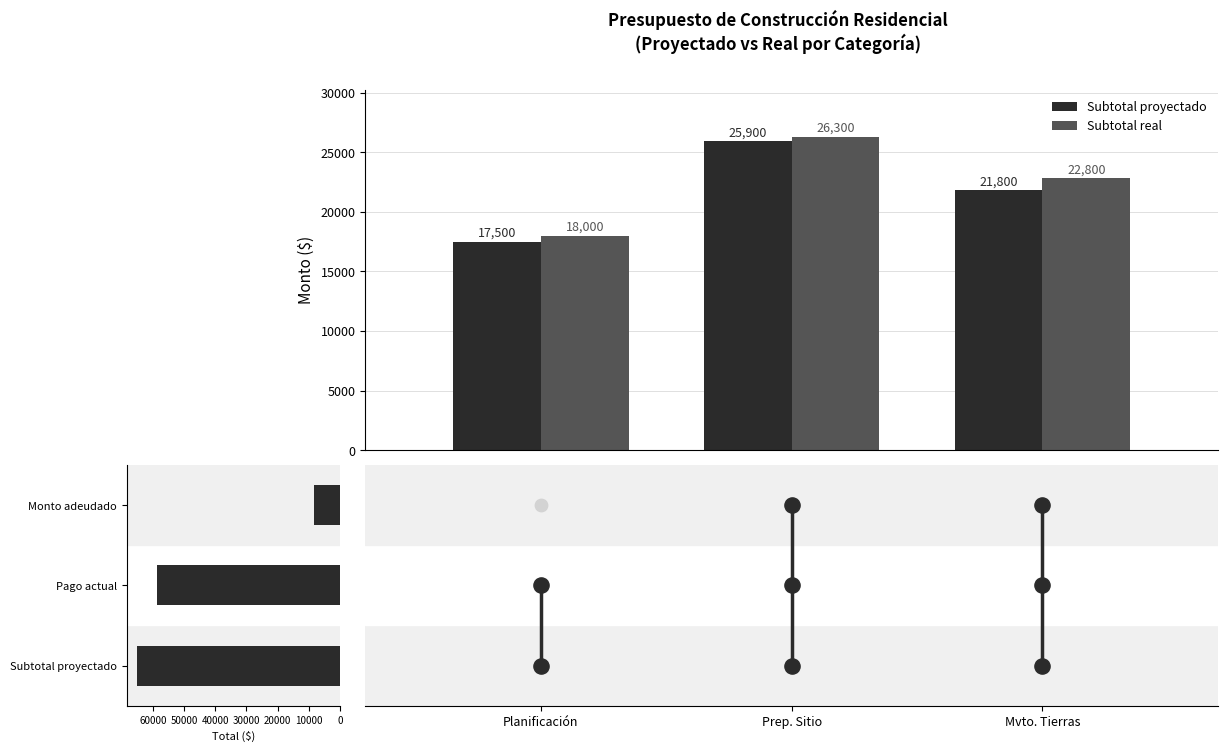

At how many categories does at least one series exceed 21904?

2